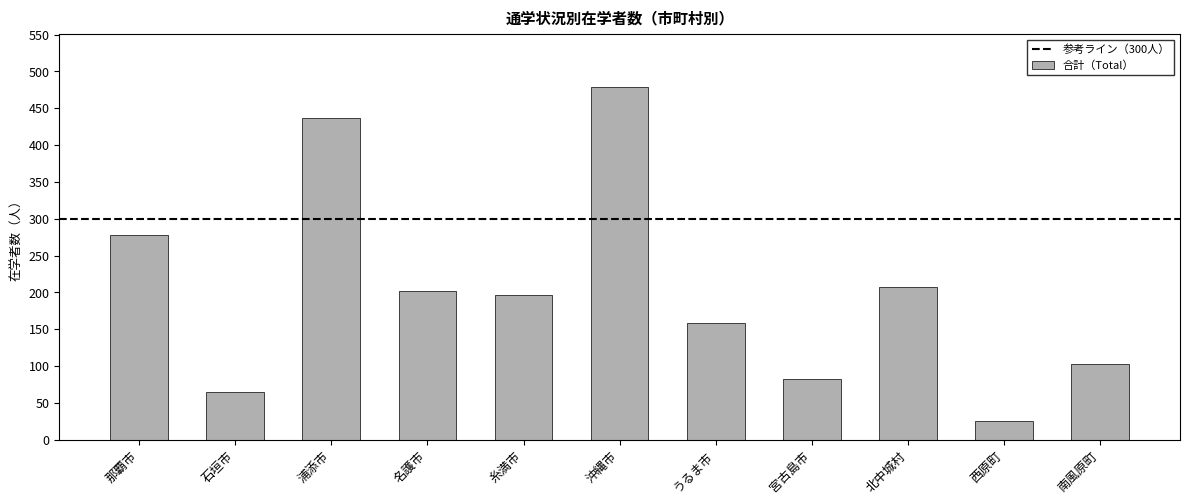

What is the approximate value at 名護市?

202